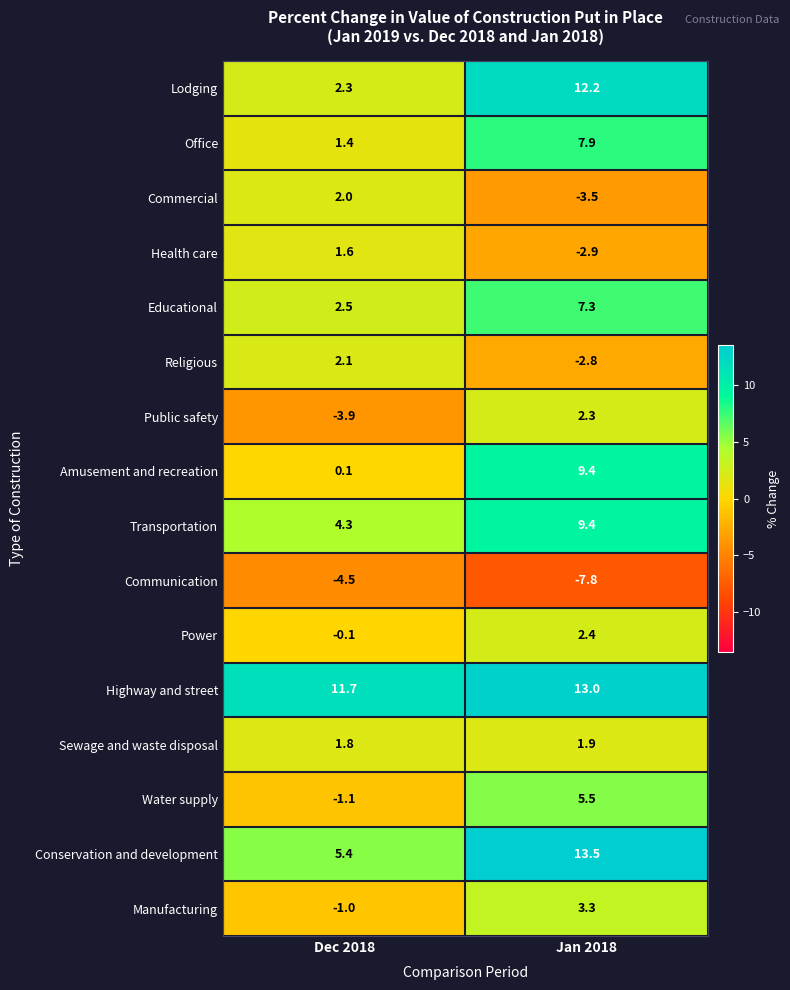

What is the minimum value shown in the chart?

-7.8